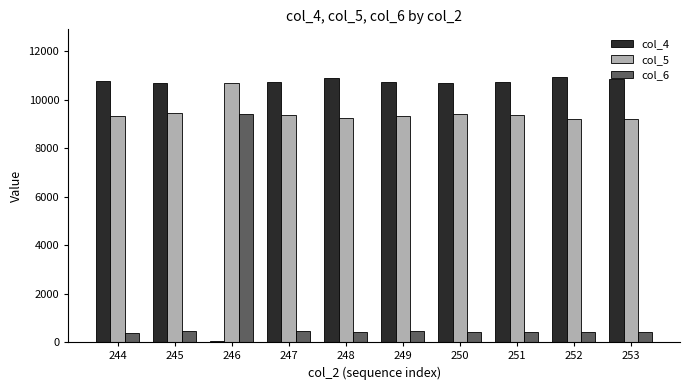

What is the total value across all series at 248?

20603